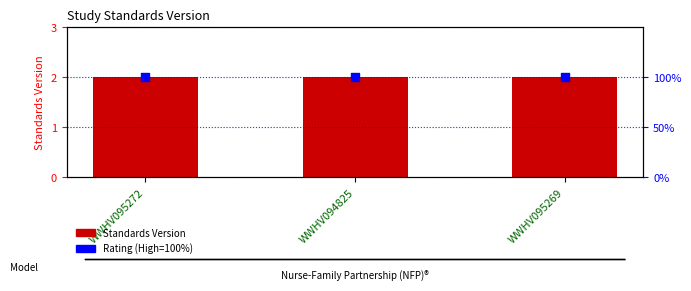

At how many categories does at least one series exceed 59?

3